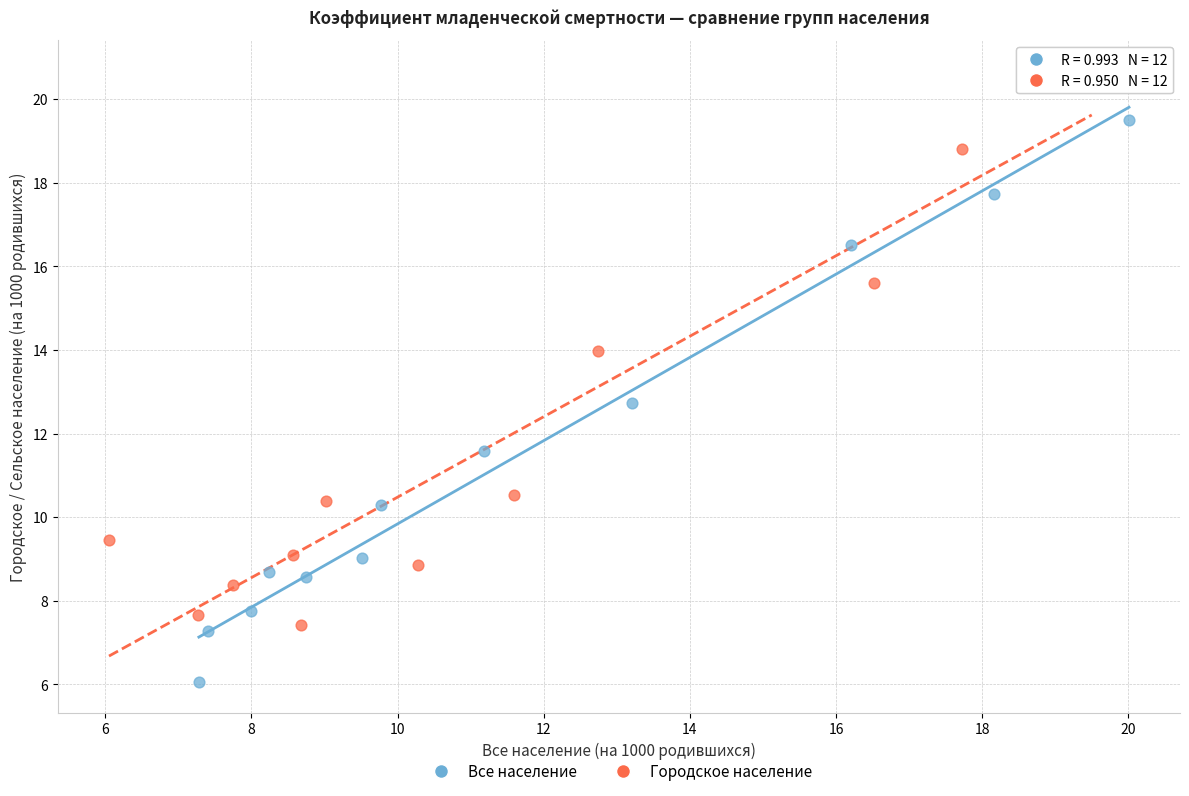

What are all the series names shown in the legend?

Все население, Городское население